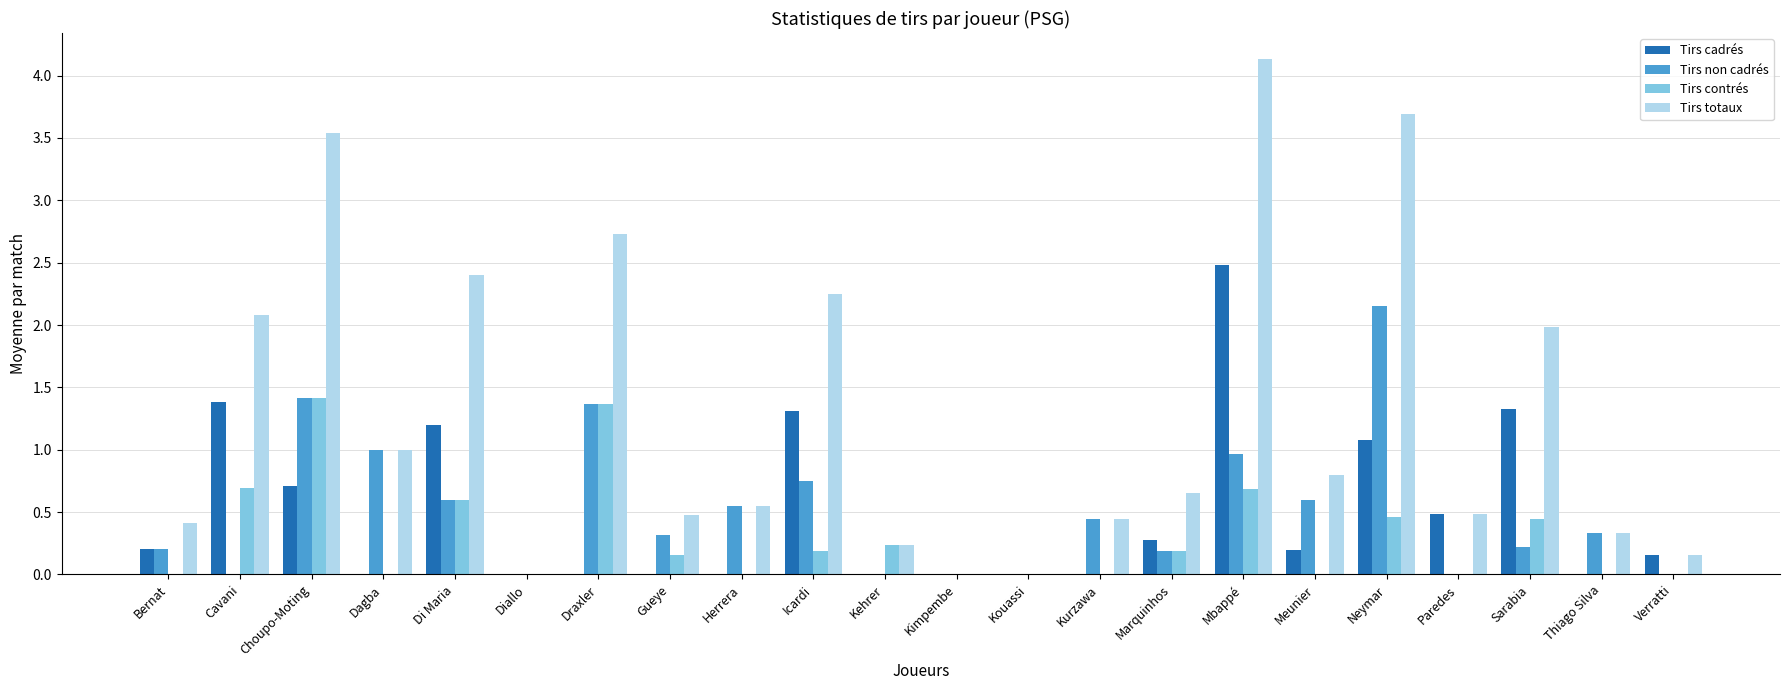

The Tirs cadrés series shows -1.5 at Kouassi. True or false?

False